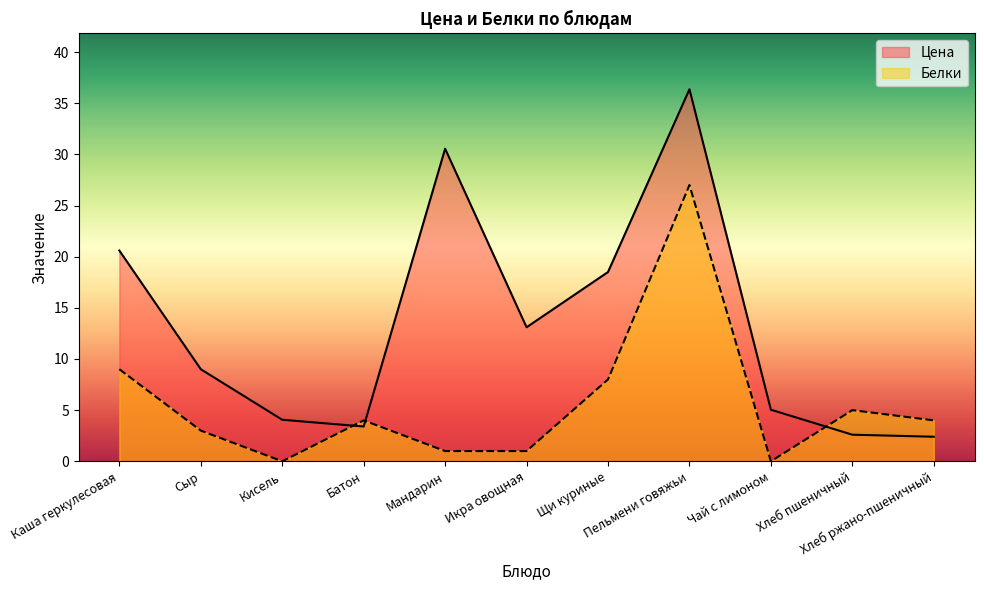

How many categories are shown in the chart?

11